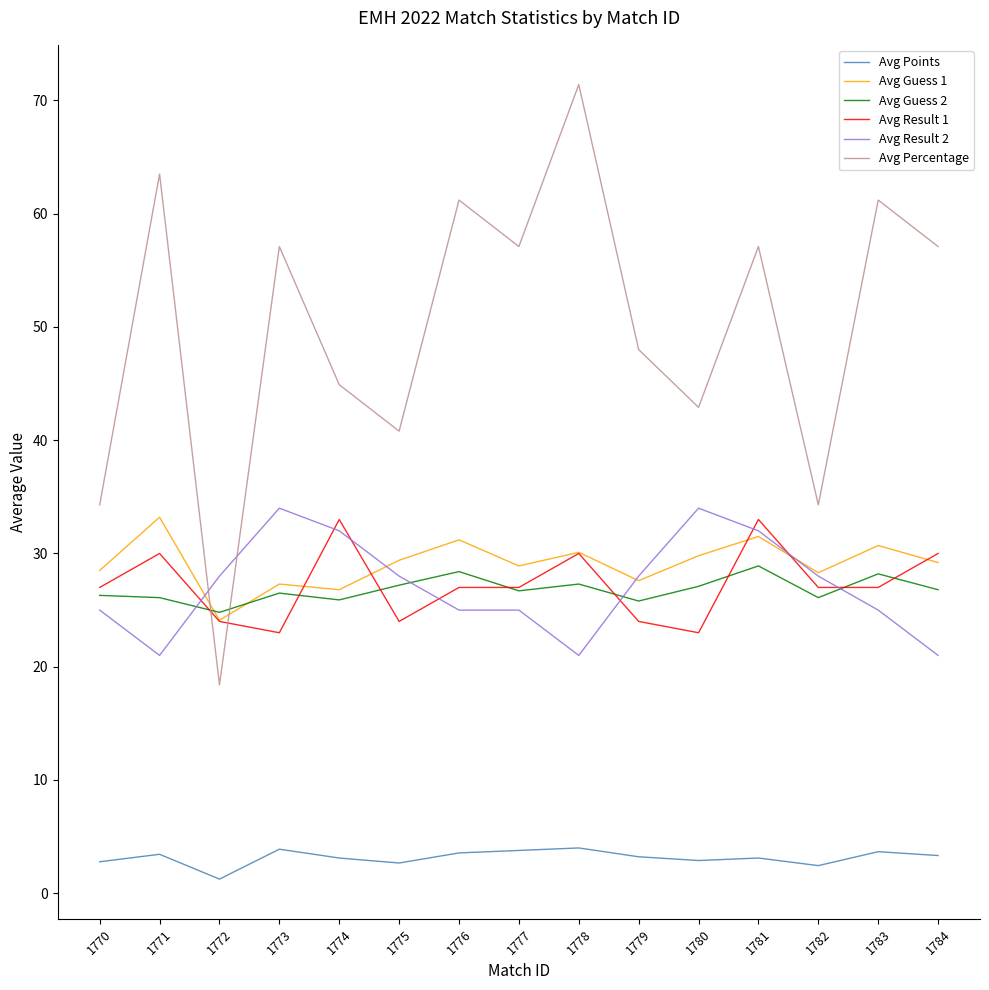

The value of Avg Guess 1 at 1782 is 28.3. True or false?

True